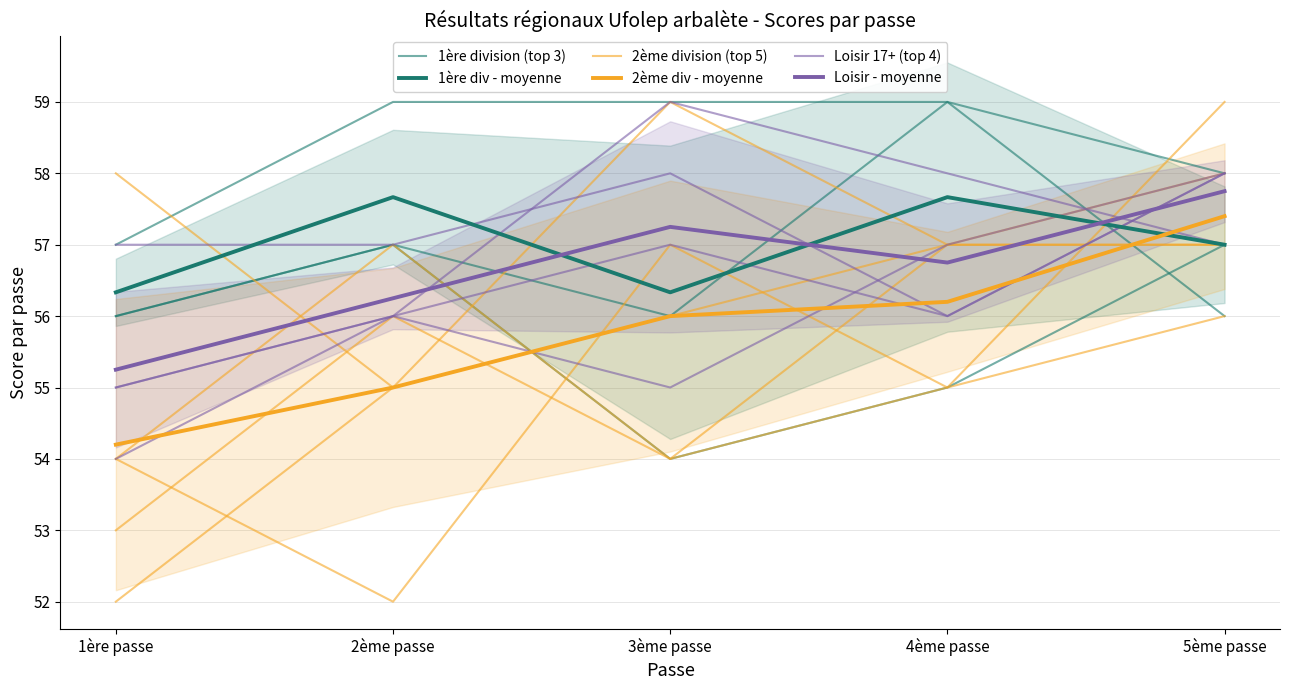

Read the Loisir - moyenne value at 3ème passe.

57.2